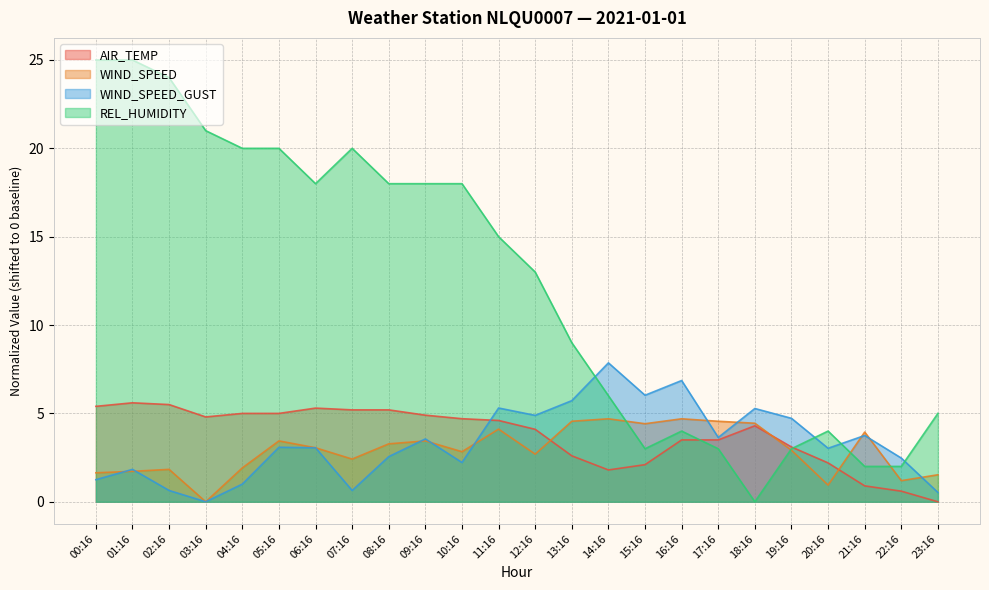

What position from the left is 20:16?

21